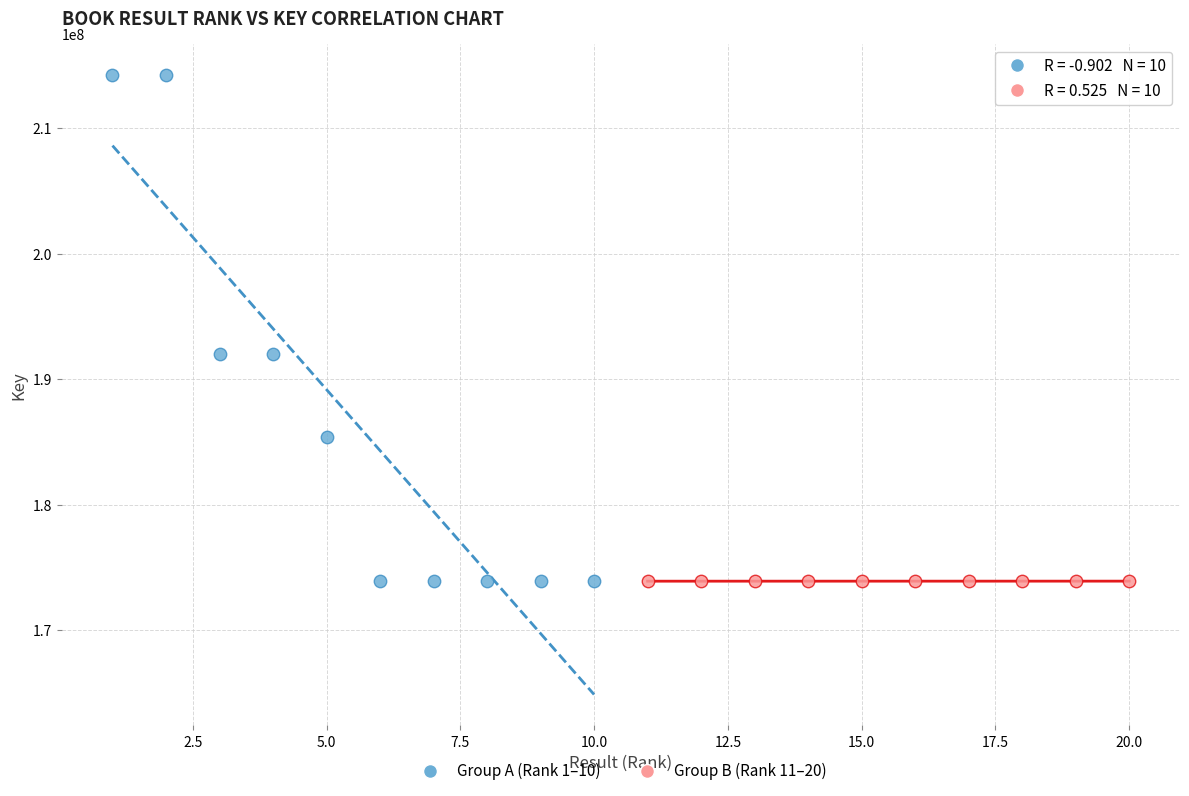

Which series has the largest Y range (max minus min)?

Group A (Rank 1–10)